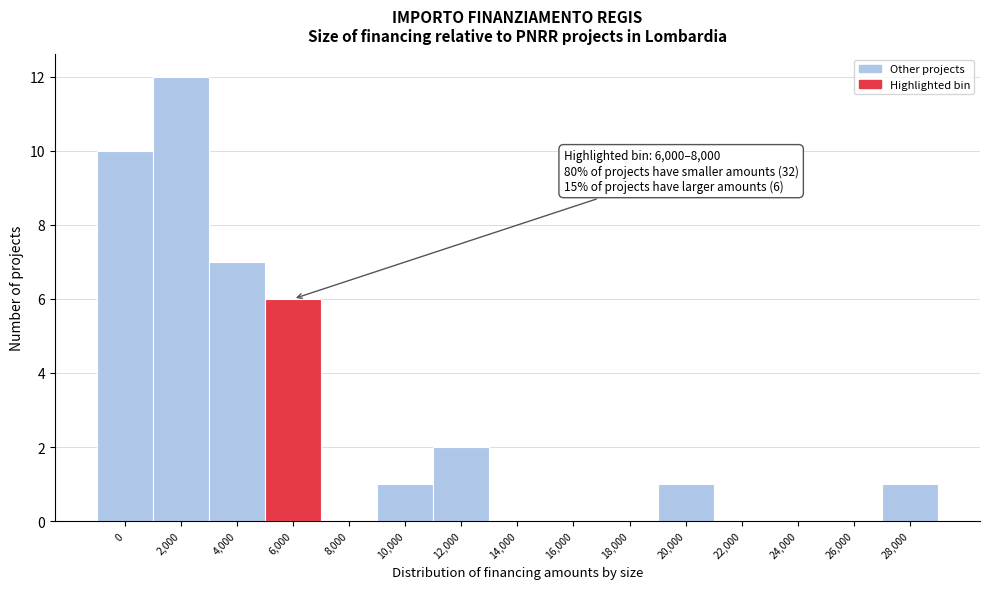

Reading left to right, what are all the values shown in this chart?

0=10	2,000=12	4,000=7	6,000=6	8,000=0	10,000=1	12,000=2	14,000=0	16,000=0	18,000=0	20,000=1	22,000=0	24,000=0	26,000=0	28,000=1